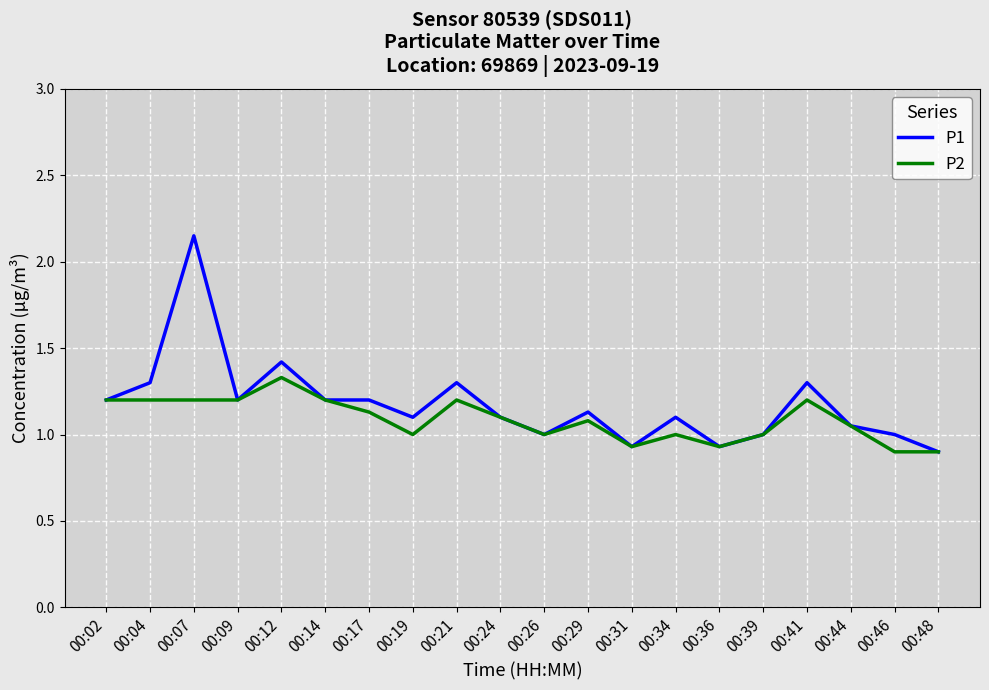

Rank the series by their maximum value, from lowest to highest.

P2, P1